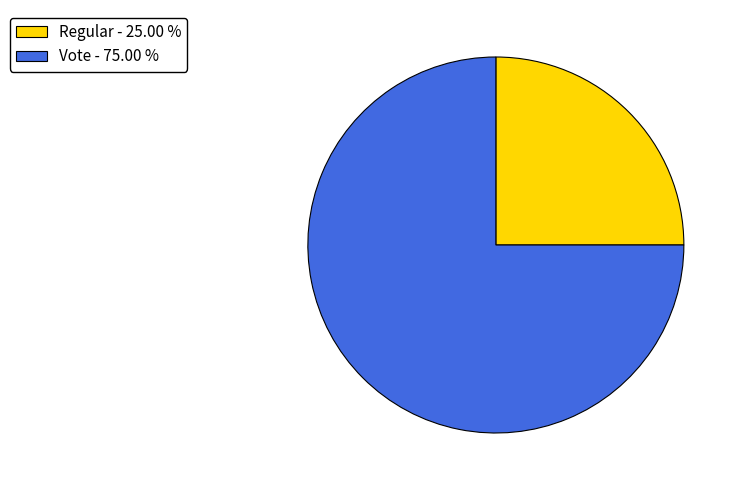

True or false: Regular accounts for 25% of the total.

True